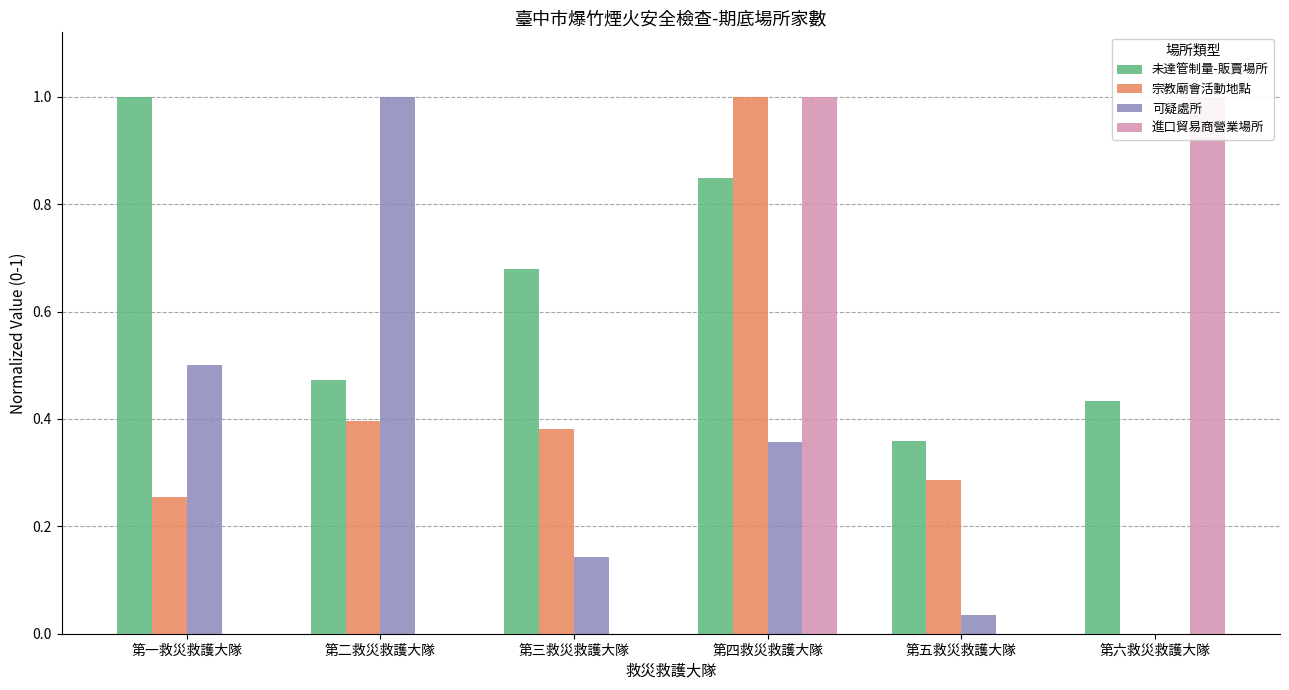

What position from the left is 第四救災救護大隊?

4